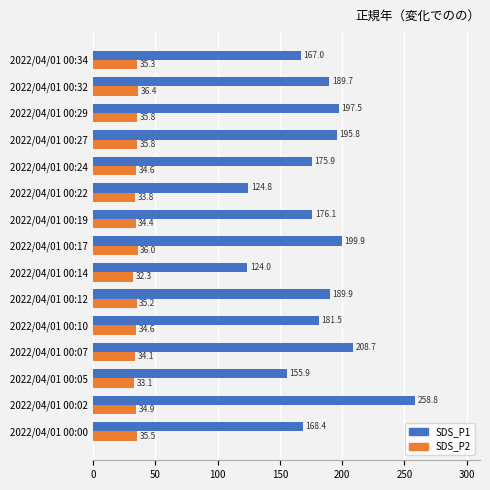

Which series has the widest spread of values?

SDS_P1